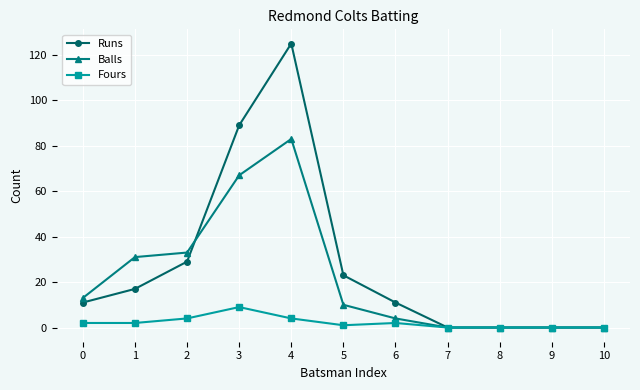

Is this an area chart (filled region under the line)?

No